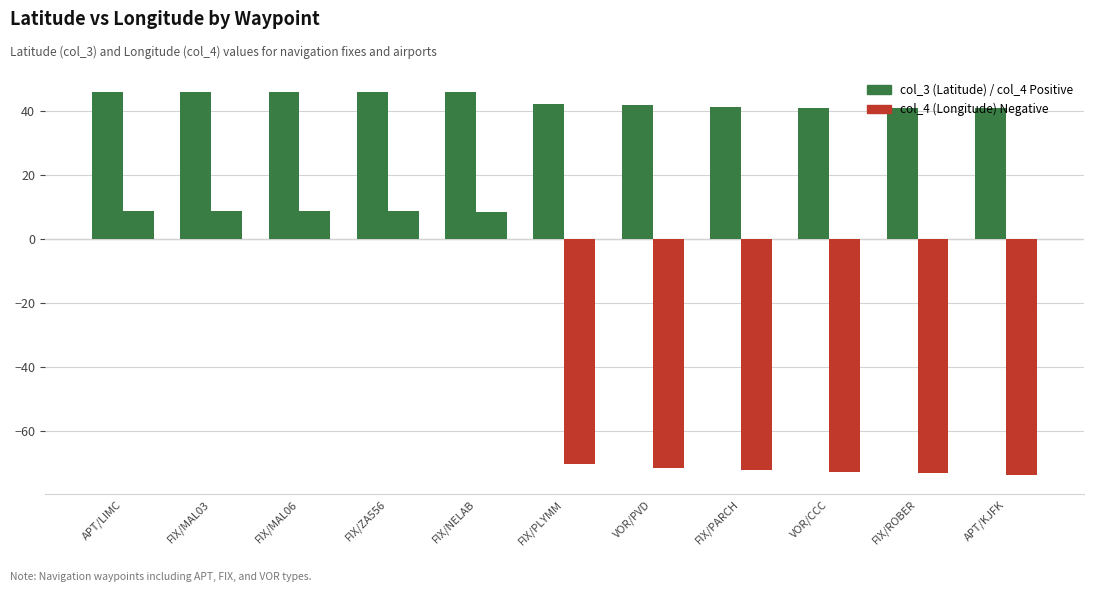

What is the label of the 10th bar from the right?

FIX/MAL03